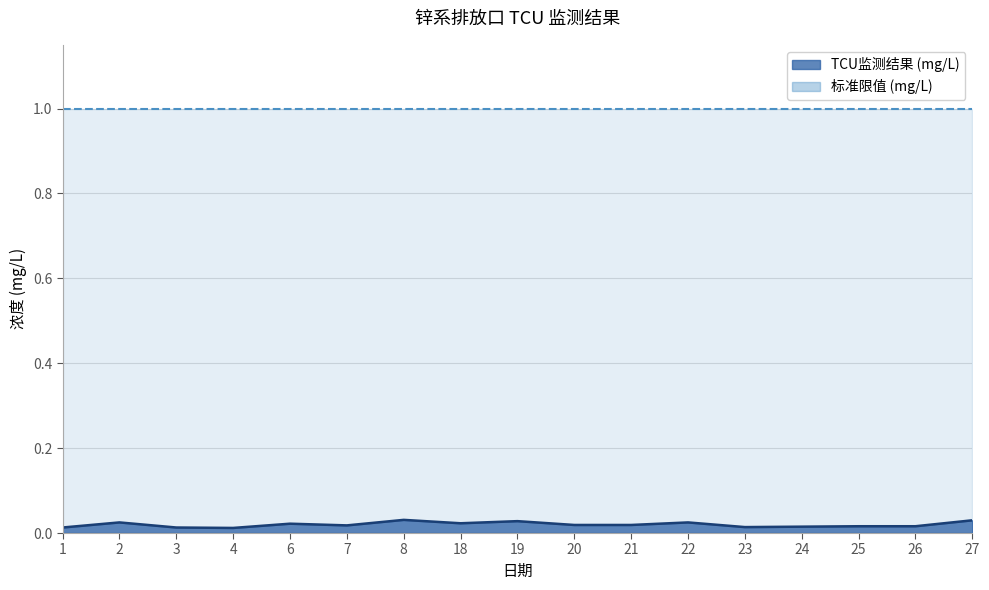

The value at 6 is 0.0. True or false?

True